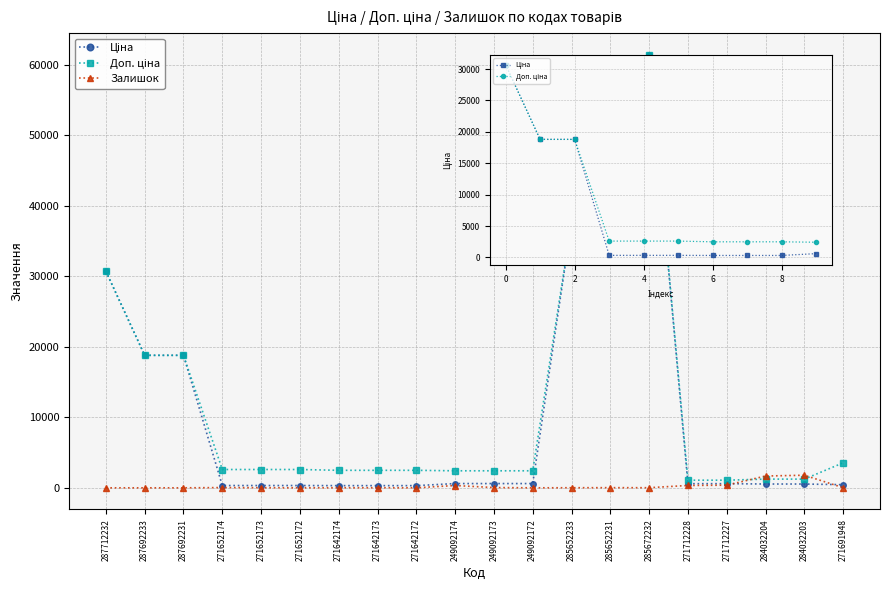

At how many categories does at least one series exceed 45851?

1